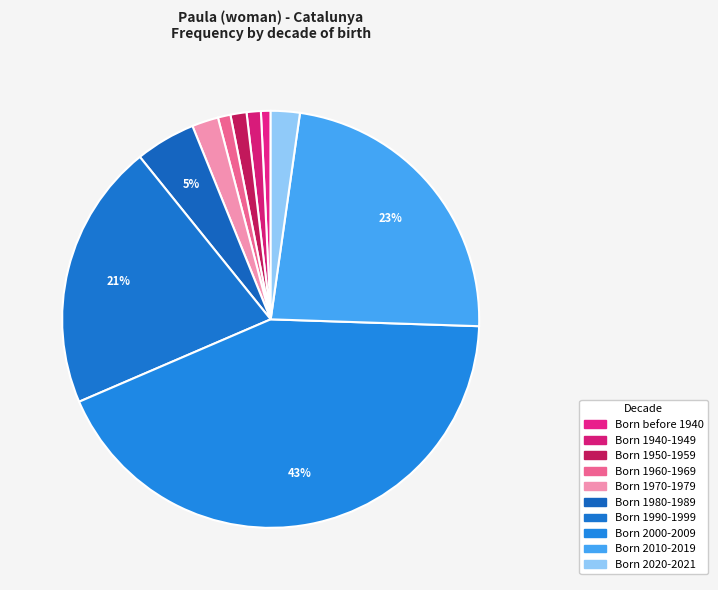

Is it true that Born 1950-1959 is 15% of the pie?

False